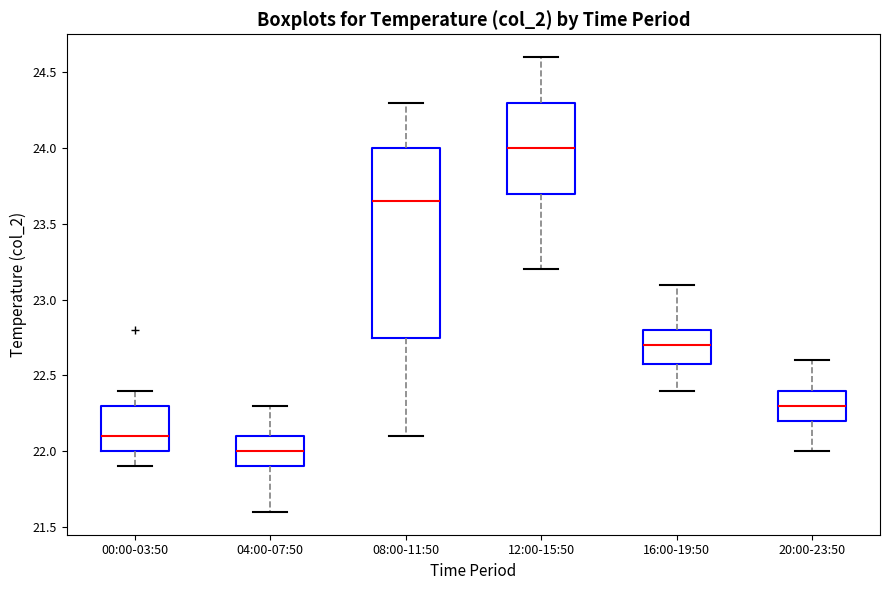

Reading left to right, read every box against the y-axis: the position of its median line, the range the box covers, and the ends of its whiskers. The values are not printed on the chart, so give them approximately, as read against the axis.

00:00-03:50: median 22.10, box 22.00 to 22.30, whiskers 21.90 to 22.40
04:00-07:50: median 22.00, box 21.90 to 22.10, whiskers 21.60 to 22.30
08:00-11:50: median 23.65, box 22.75 to 24.00, whiskers 22.10 to 24.30
12:00-15:50: median 24.00, box 23.70 to 24.30, whiskers 23.20 to 24.60
16:00-19:50: median 22.70, box 22.60 to 22.80, whiskers 22.40 to 23.10
20:00-23:50: median 22.30, box 22.20 to 22.40, whiskers 22.00 to 22.60